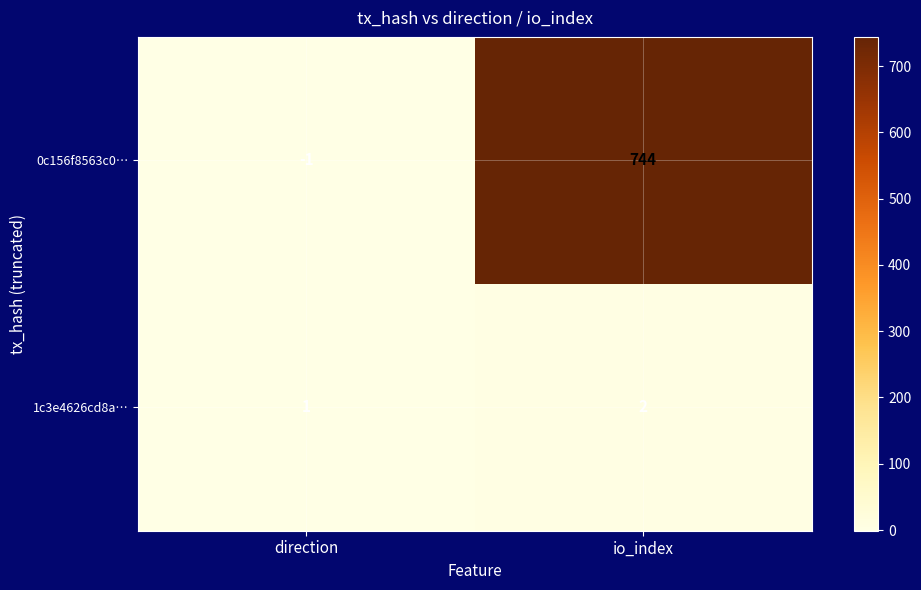

The value of 1c3e4626cd8a… at io_index is 2. True or false?

True